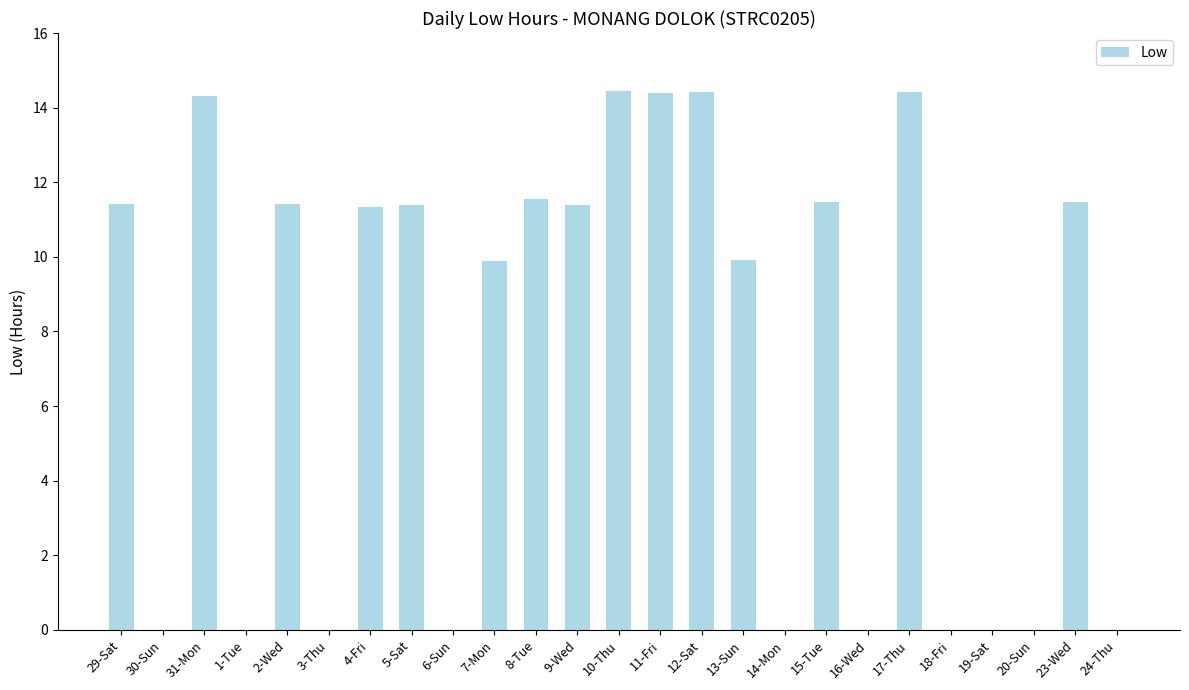

Count the number of categories in the chart.

25